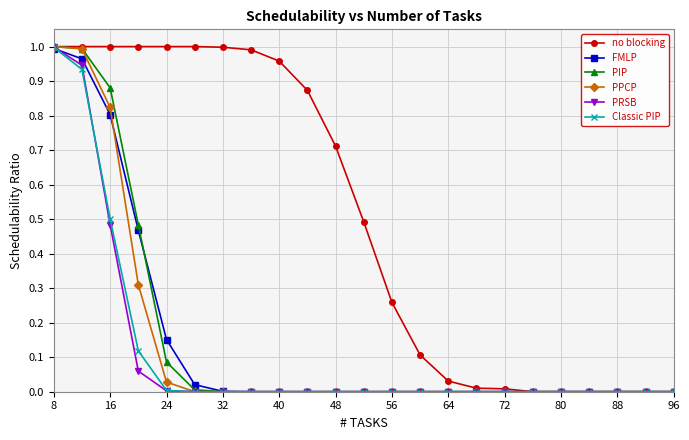

Which series has the largest total across all categories?

no blocking